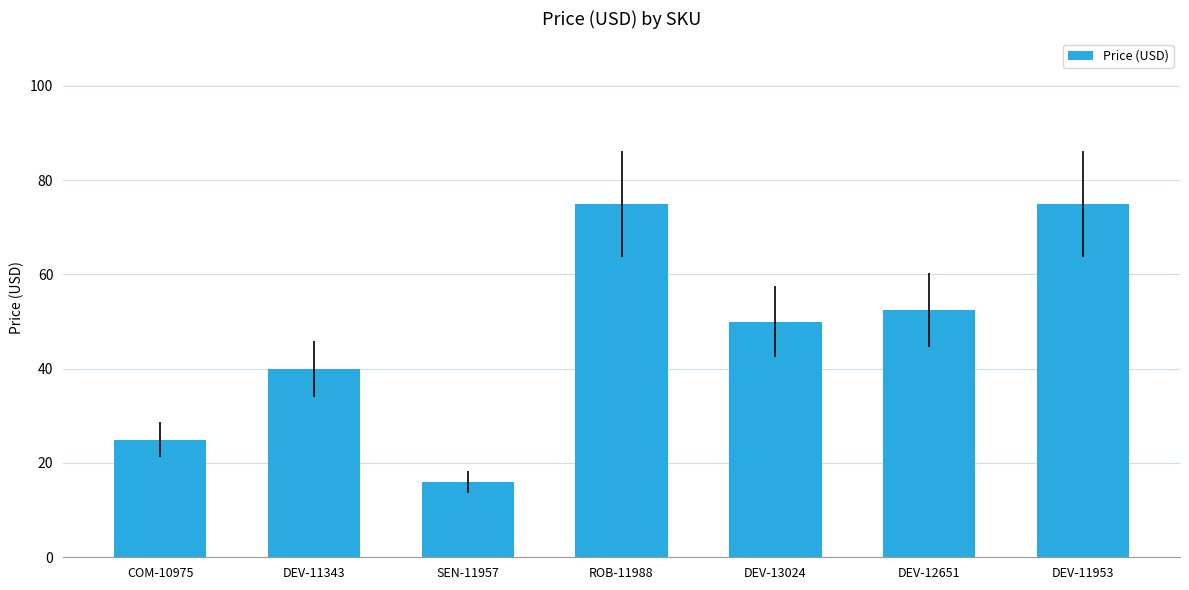

Approximately how many times larger is the value at DEV-11343 compared to SEN-11957?

2.5